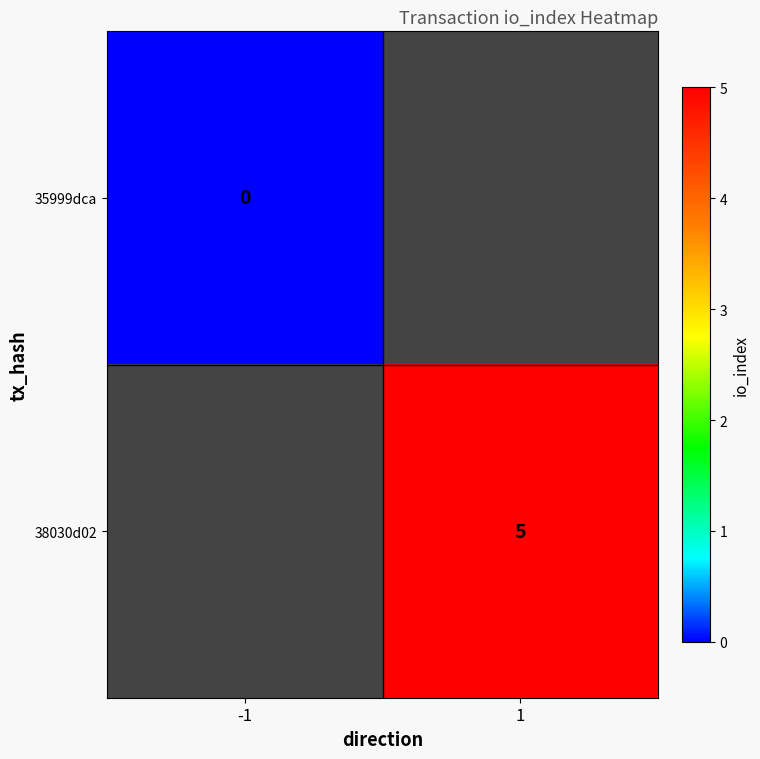

Which label corresponds to the smallest value in the chart?

-1